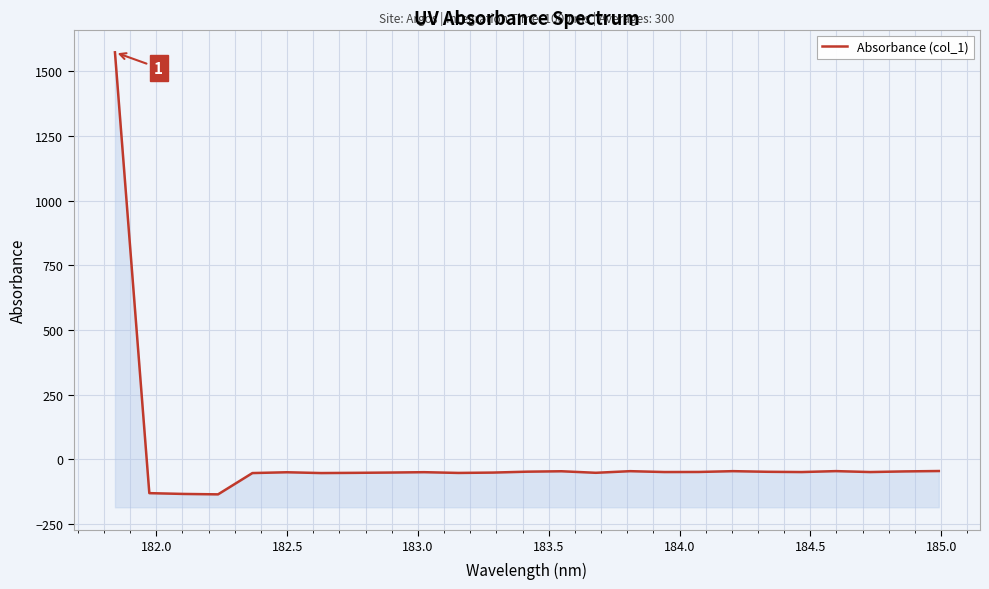

Reading left to right, extract all data points from this chart.

1573.9	-131.1	-134.2	-135.8	-53.5	-50.4	-53.4	-52.6	-51.5	-50.1	-53.0	-51.6	-48.1	-46.5	-52.4	-46.1	-49.5	-49.2	-46.1	-48.5	-49.6	-45.9	-49.5	-47.1	-45.6